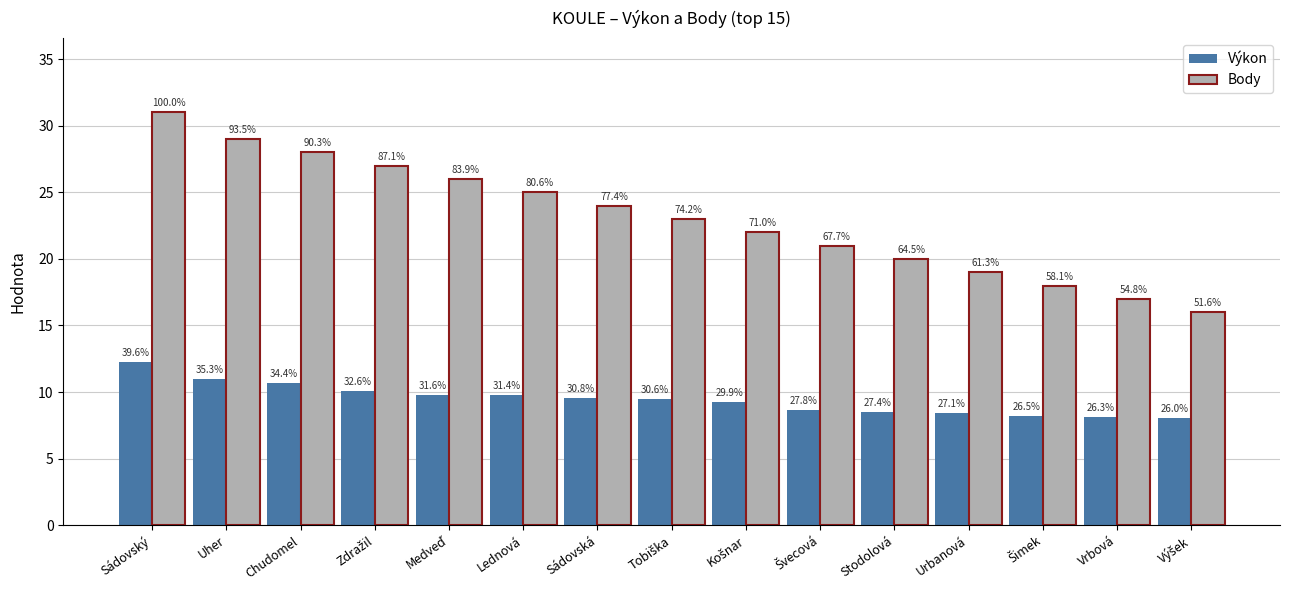

At Sádovská, list the series in order from largest to smallest.

Body, Výkon